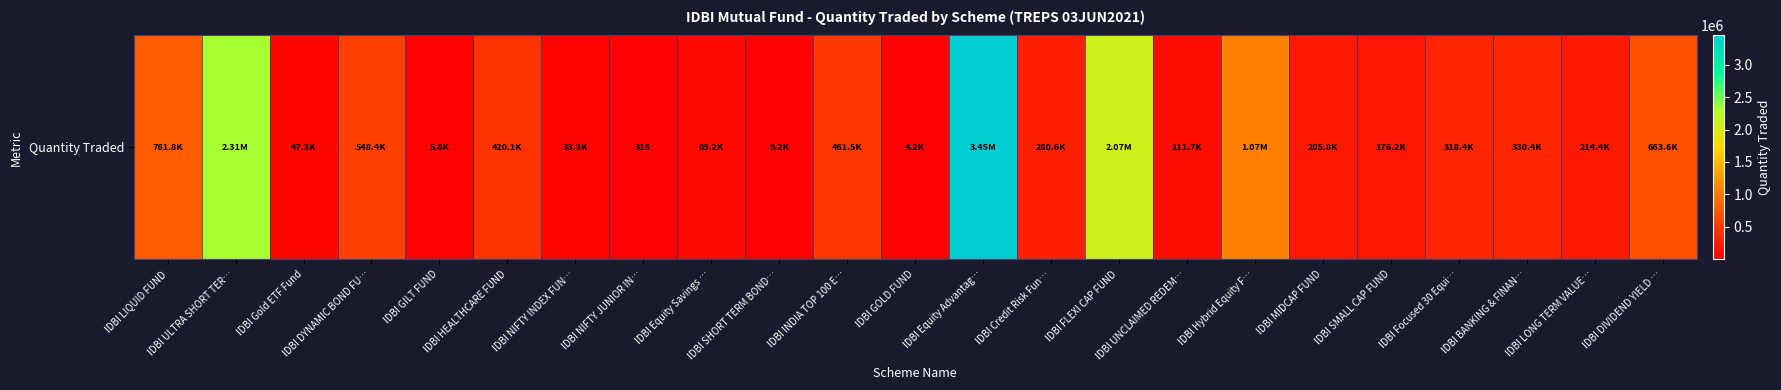

Where is the data nearest to the value 1725745?

IDBI FLEXI CAP FUND